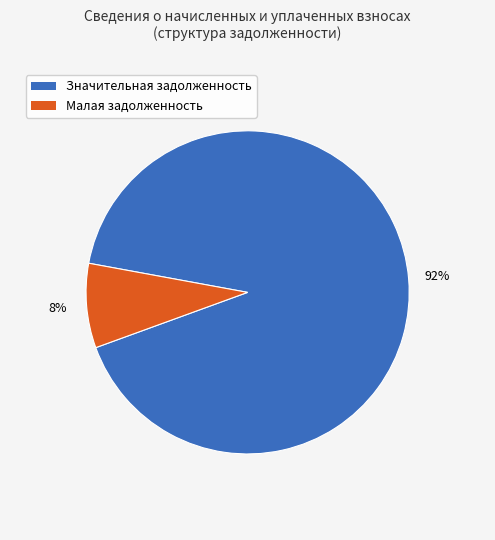

Which slice is the smallest?

Малая задолженность